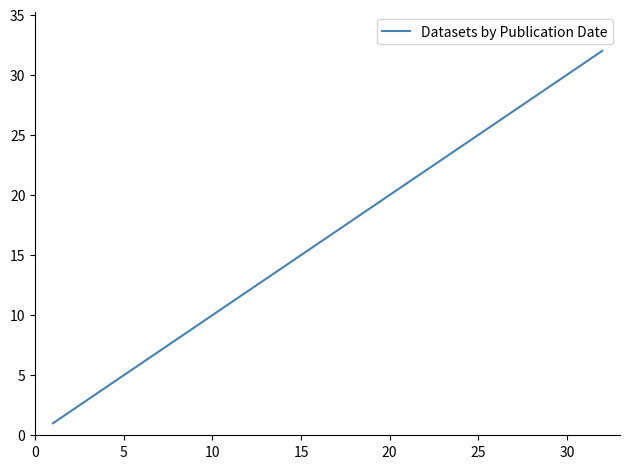

Count the number of categories in the chart.

32